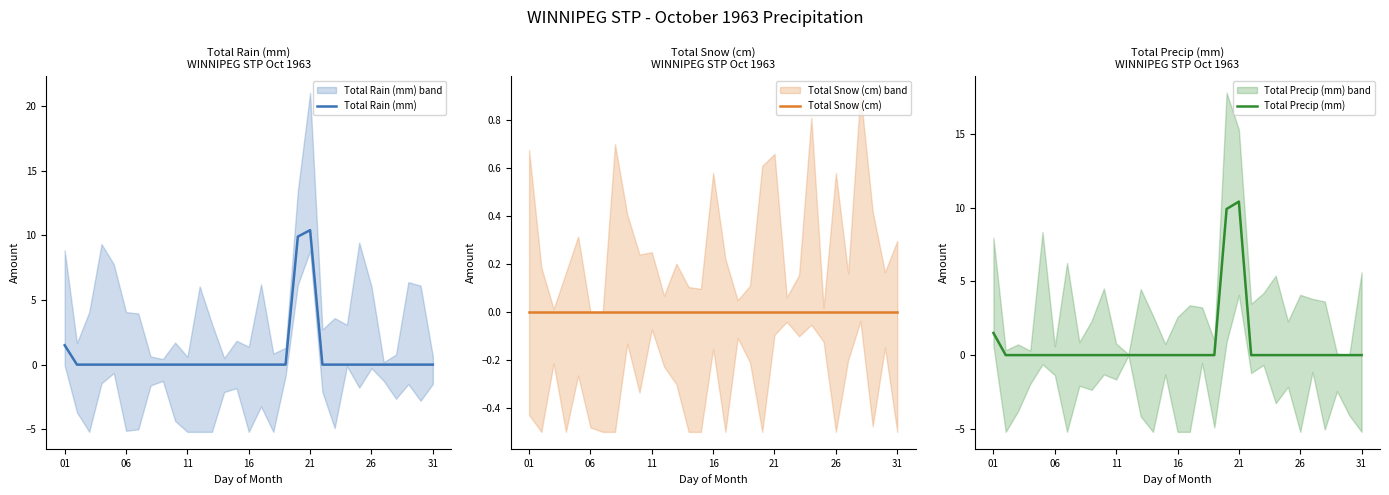

What is the greatest value displayed?

10.4